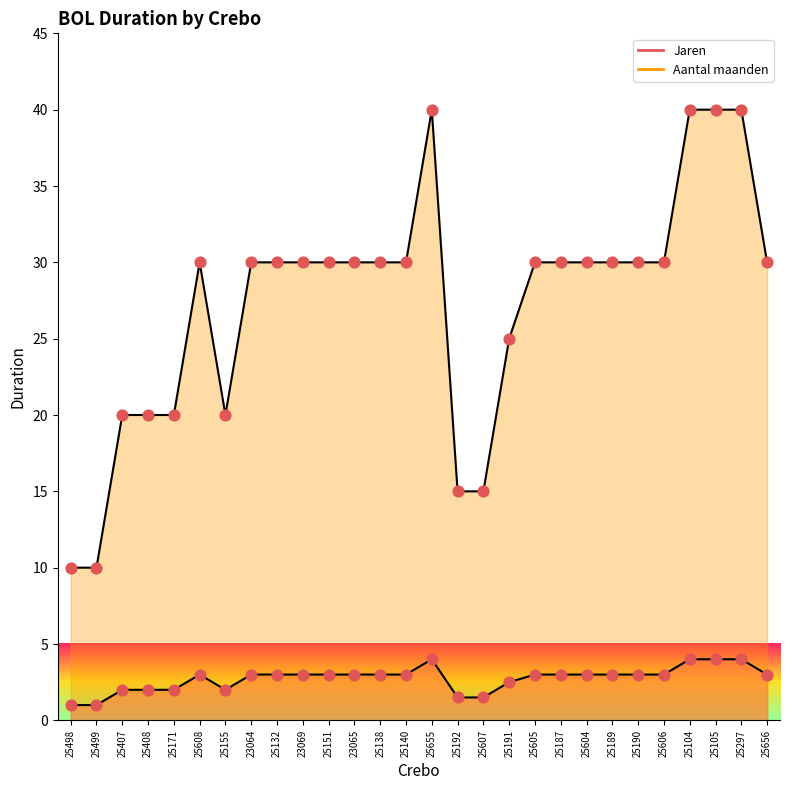

Which series reaches the minimum Y coordinate?

Jaren